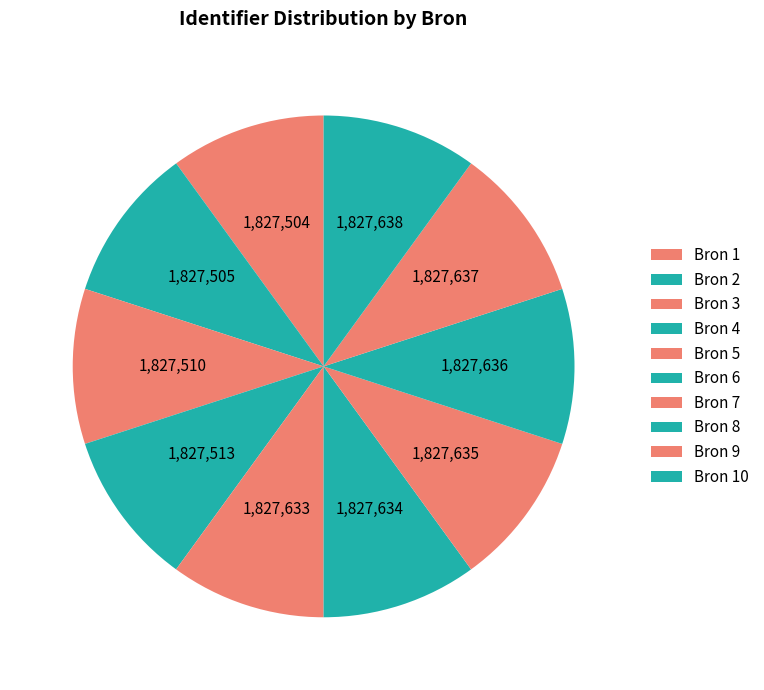

To the nearest percent, what percentage of the pie is Bron 1?

10%